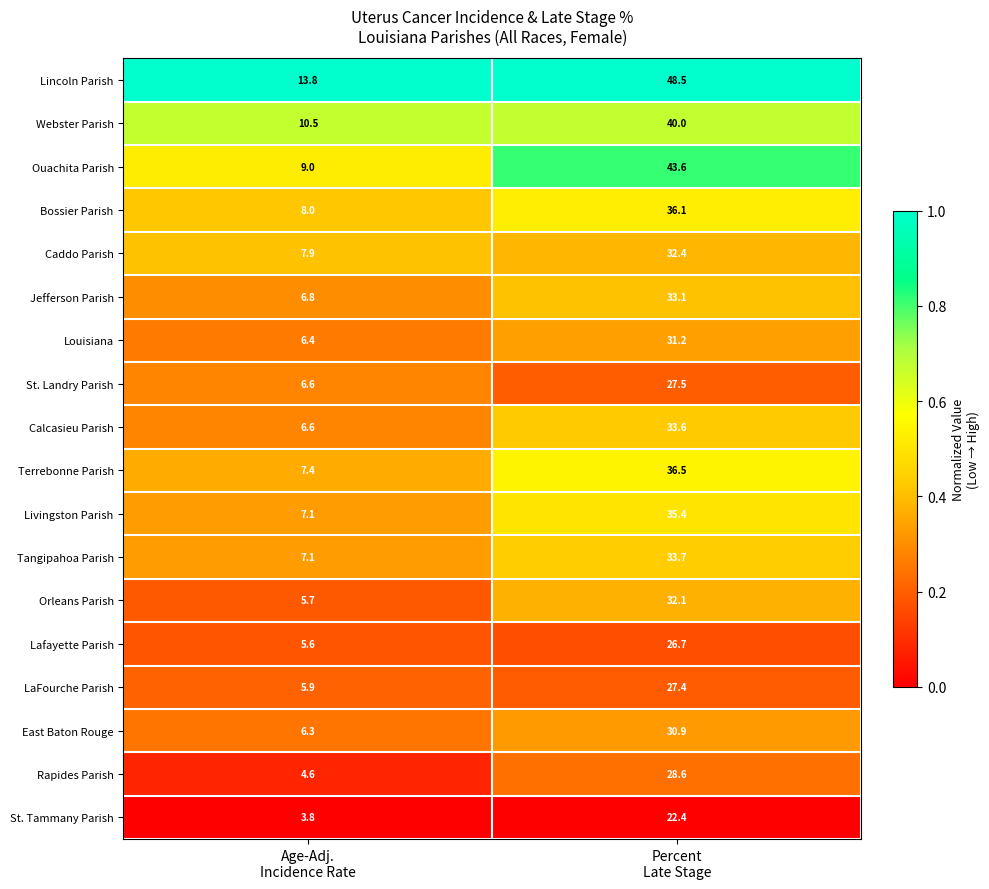

Which series has the widest spread of values?

Lincoln Parish